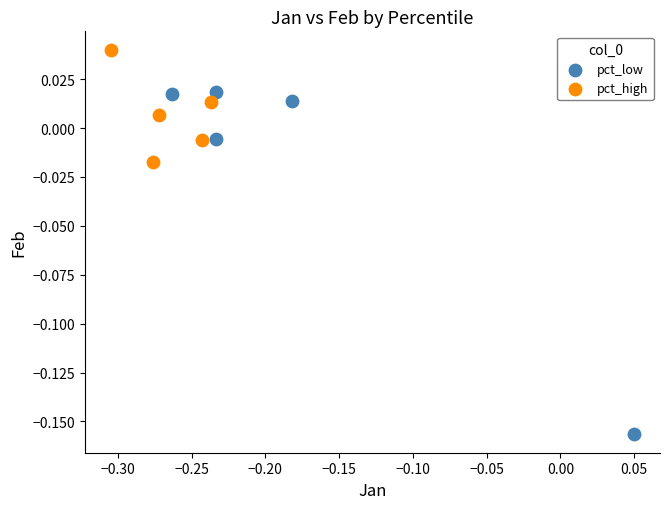

Which series reaches the maximum Y coordinate?

pct_high